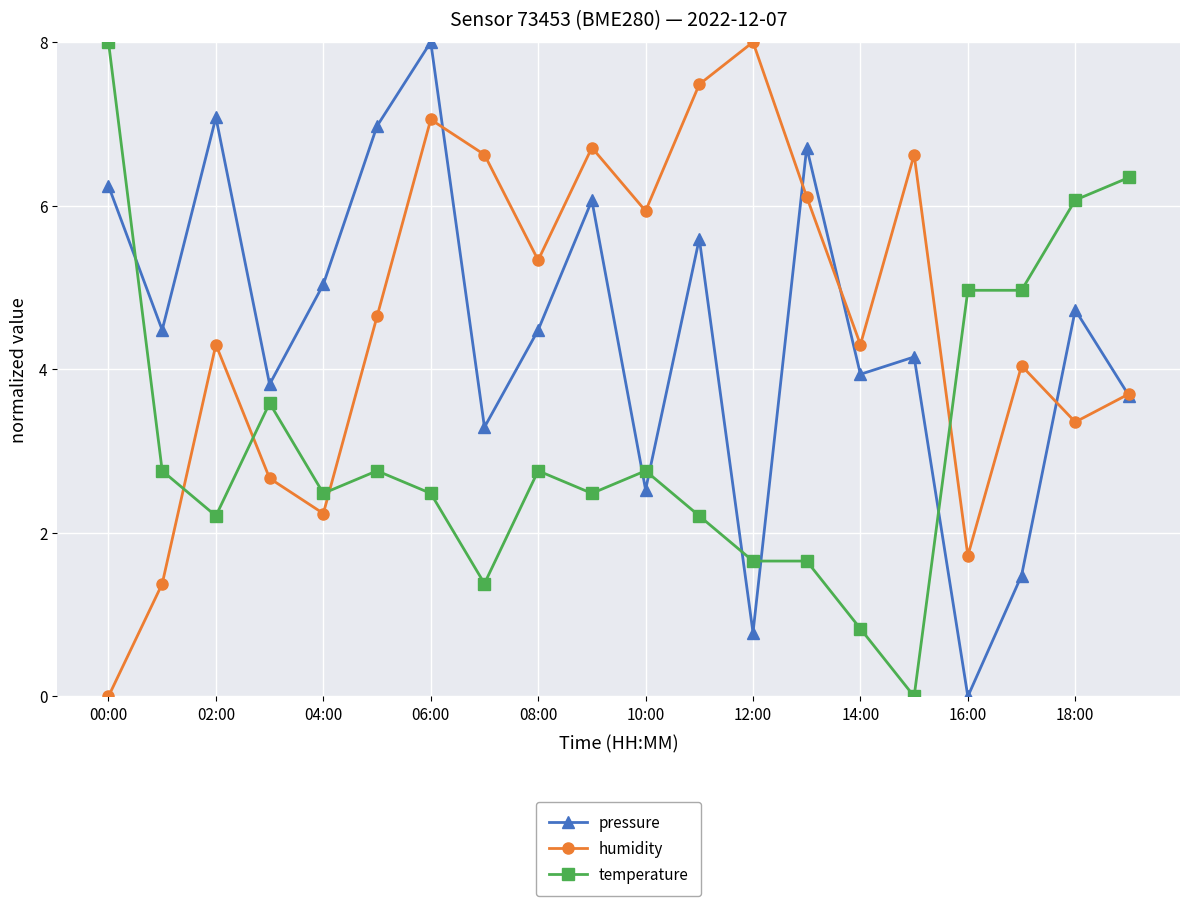

What is the value of the humidity point at the 11th from the left?

5.9